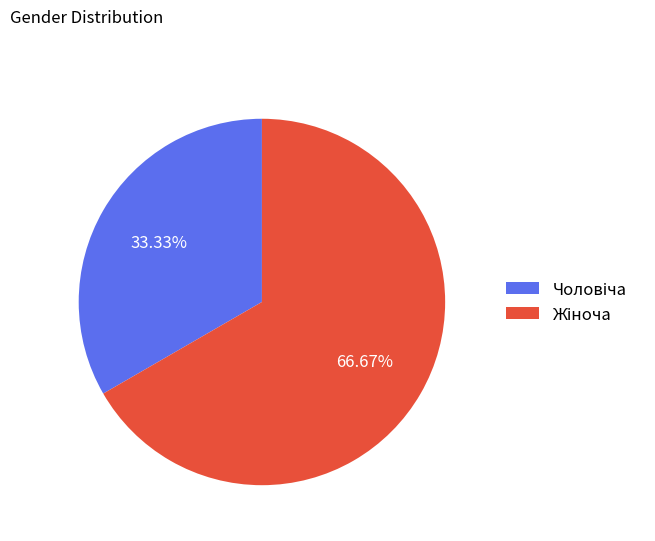

Is there a majority slice in this chart?

Yes